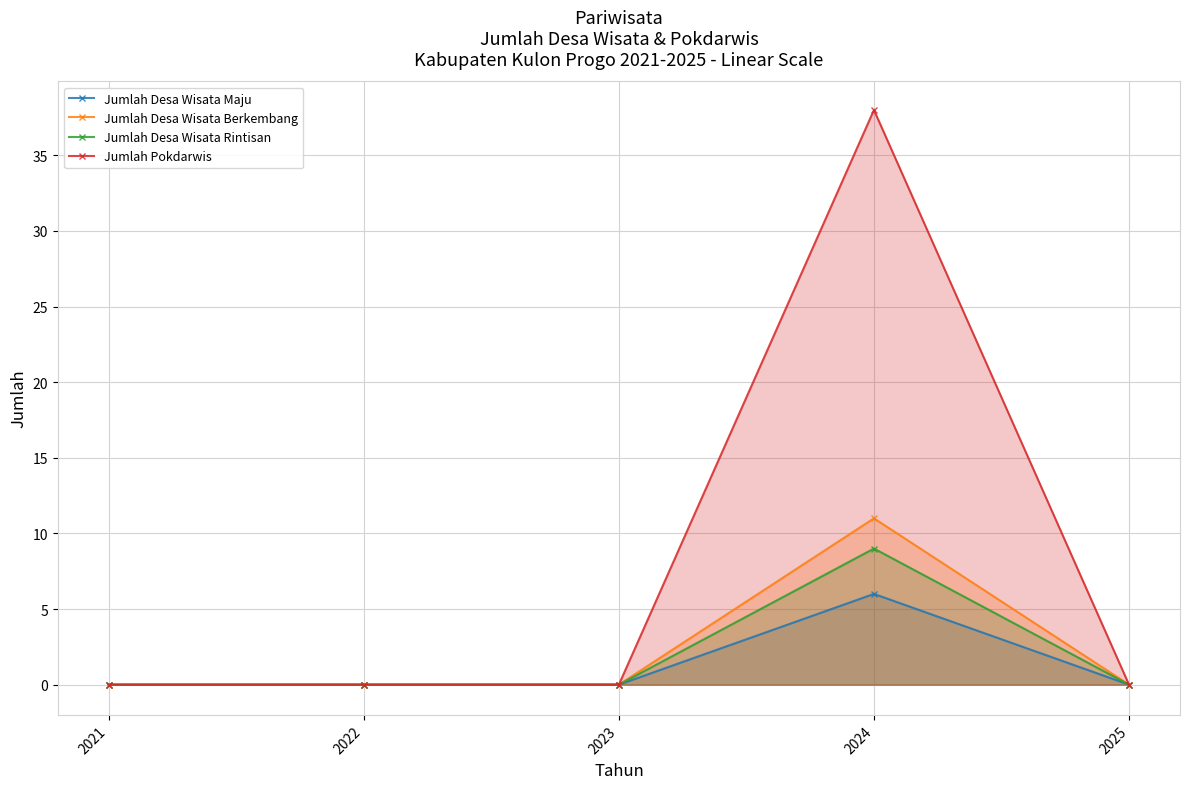

How many data points in Jumlah Pokdarwis are above 0?

1